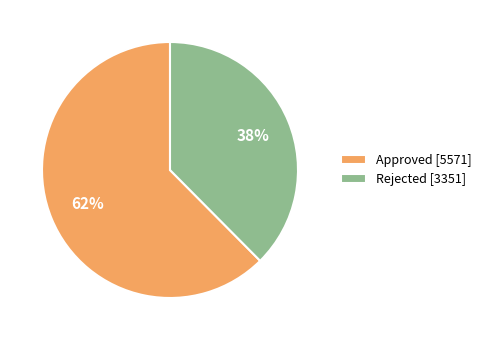

Rank the categories by value from highest to lowest.

Approved, Rejected